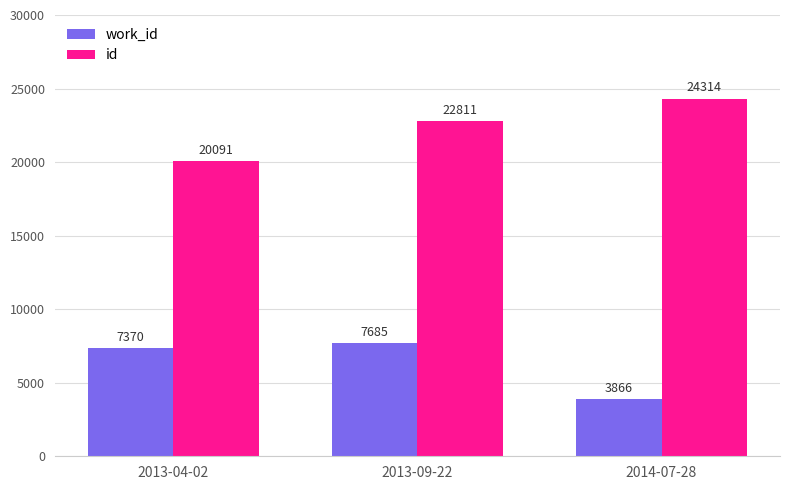

List the series in order of their peak value, highest first.

id, work_id